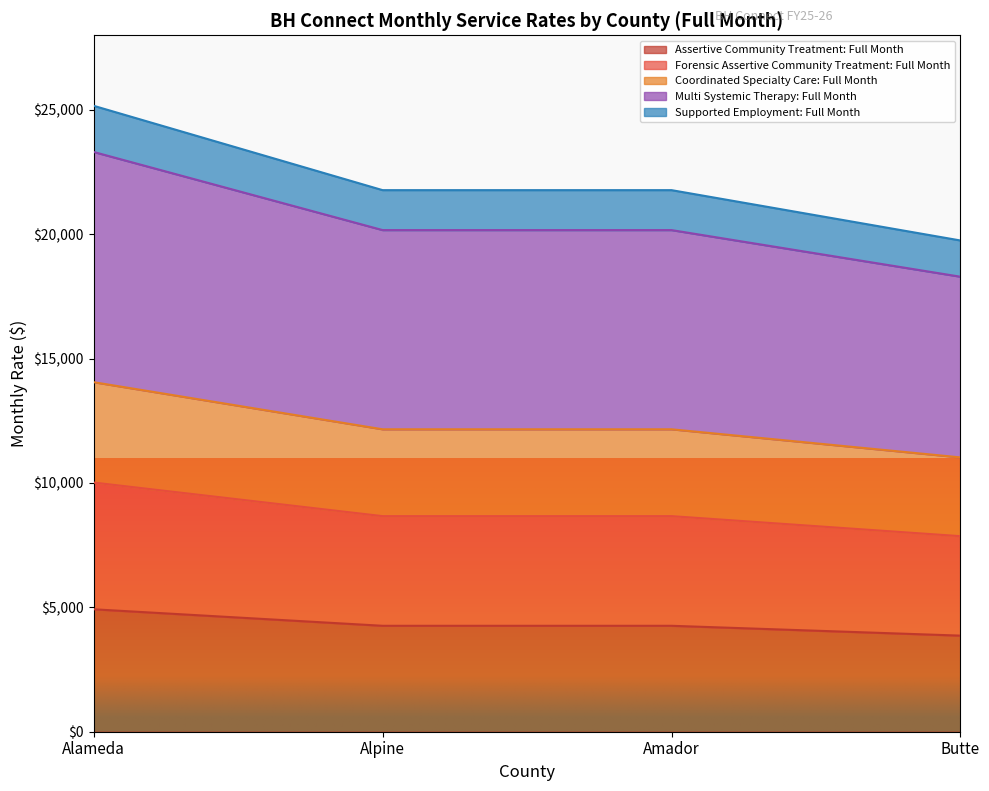

Is it true that Assertive Community Treatment: Full Month equals 3863.4 at Butte?

True